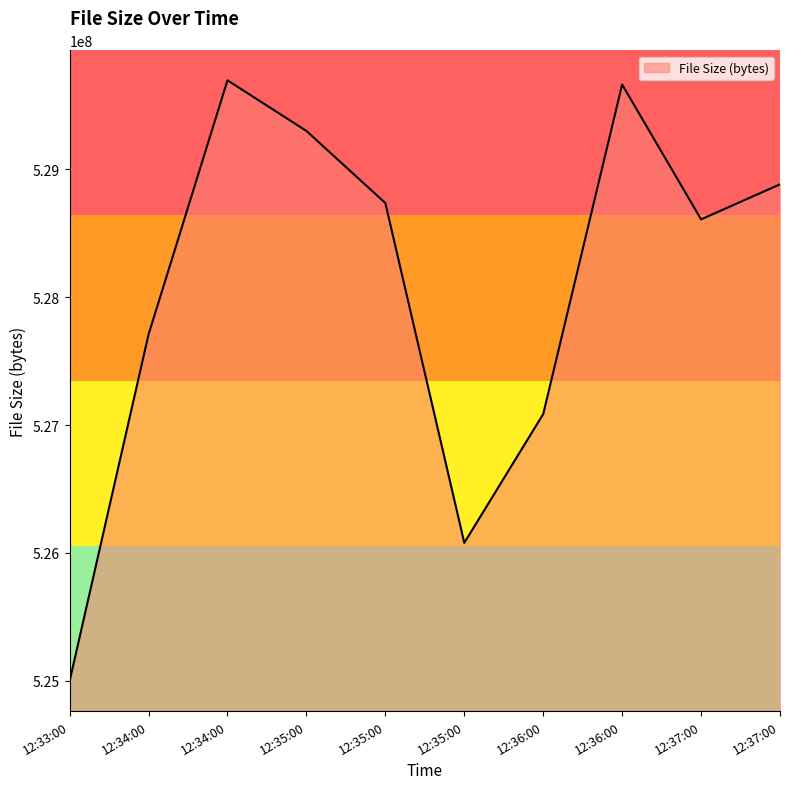

How many lines are shown in the chart?

1